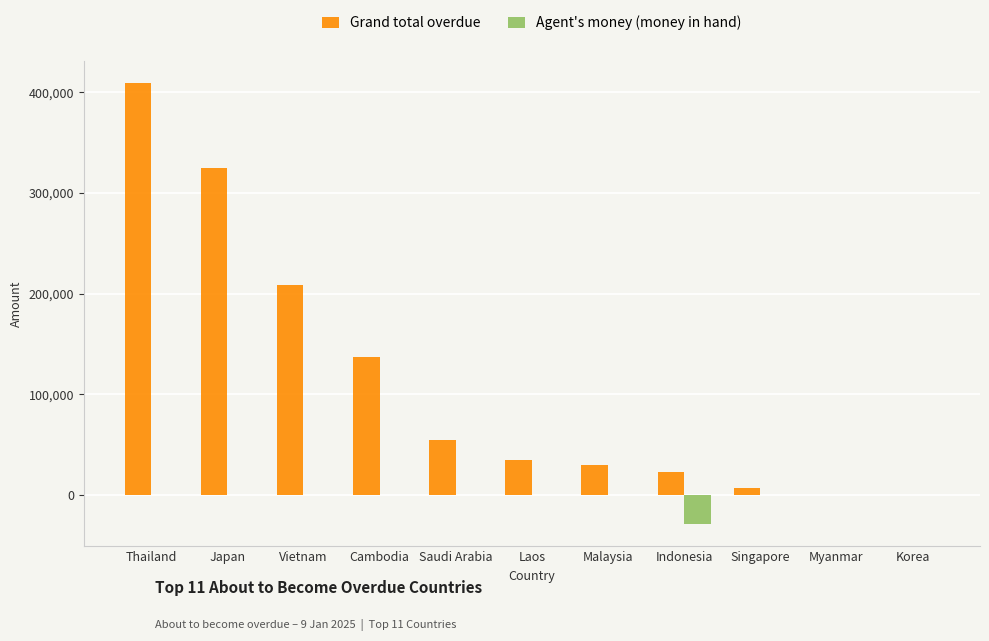

Between Thailand and Korea, which series saw the biggest shift?

Grand total overdue